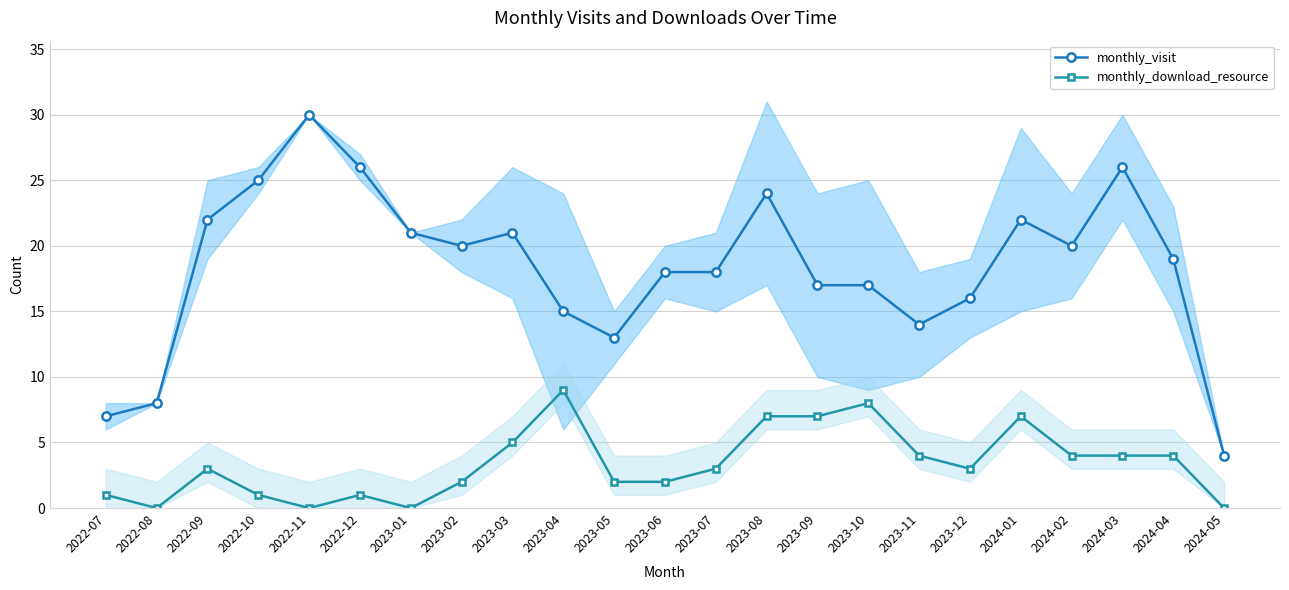

Which category has the highest value across all series?

2022-11